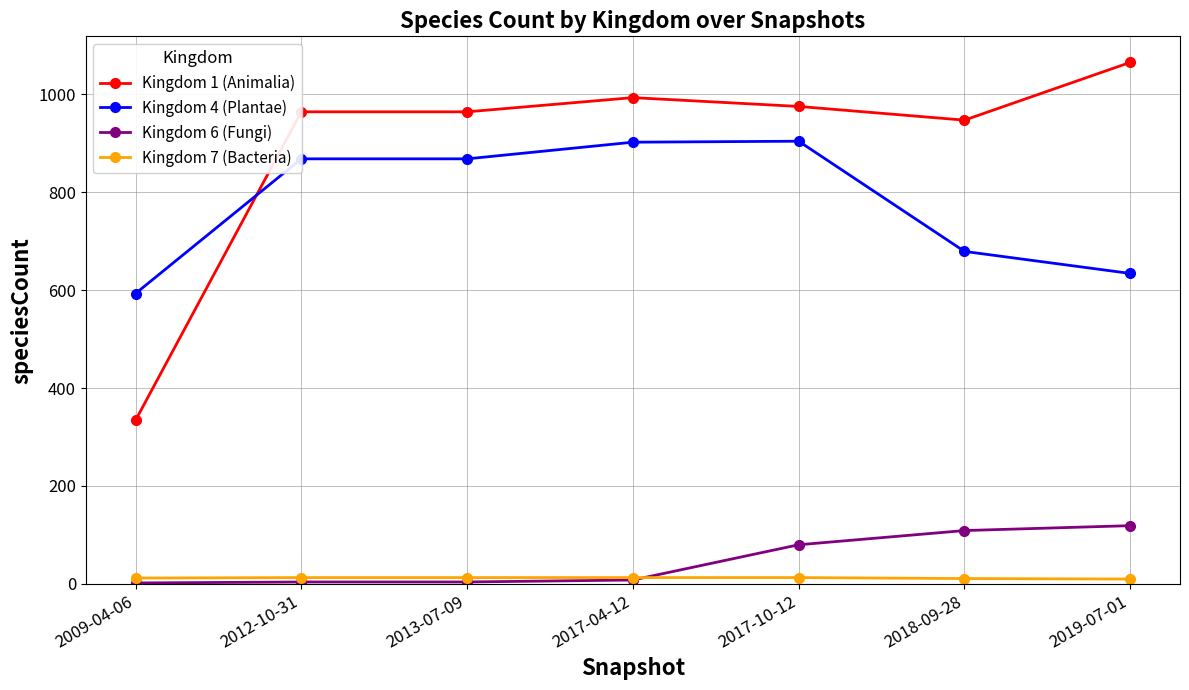

True or false: Kingdom 4 (Plantae) and Kingdom 7 (Bacteria) cross at least once.

False